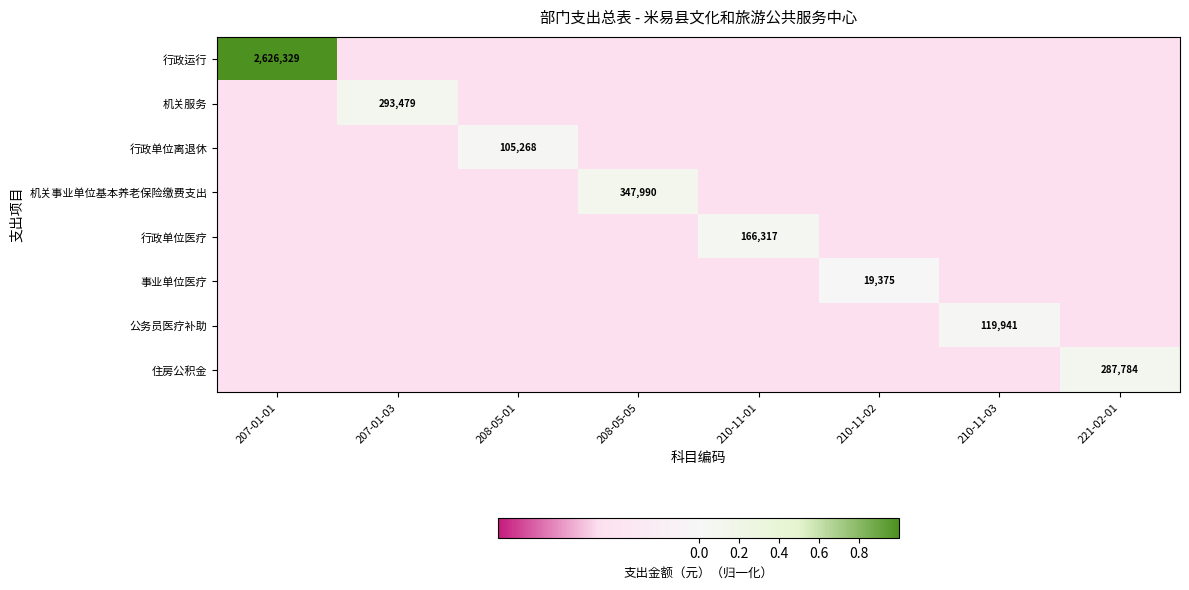

Between 208-05-05 and 221-02-01, which is larger?

208-05-05